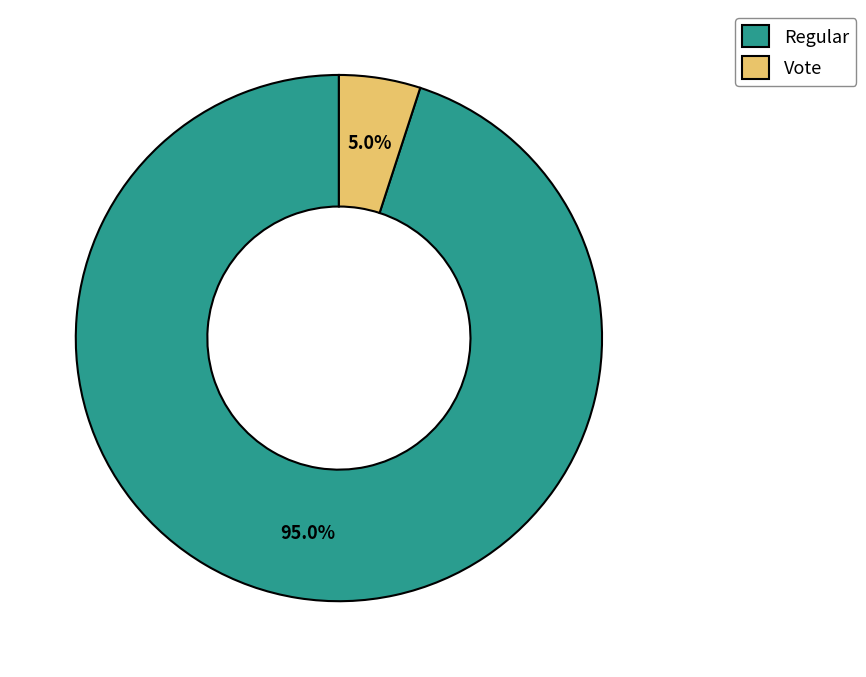

What is the largest slice in the pie chart?

Regular